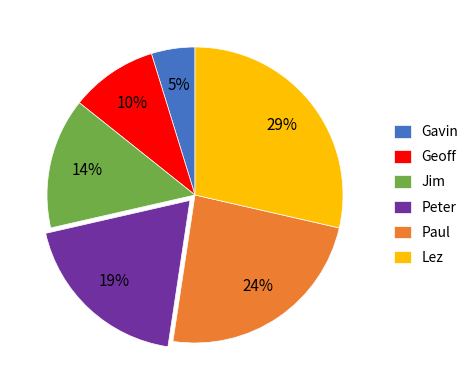

To the nearest percent, what is the difference between the largest and smallest slice percentages?

24%